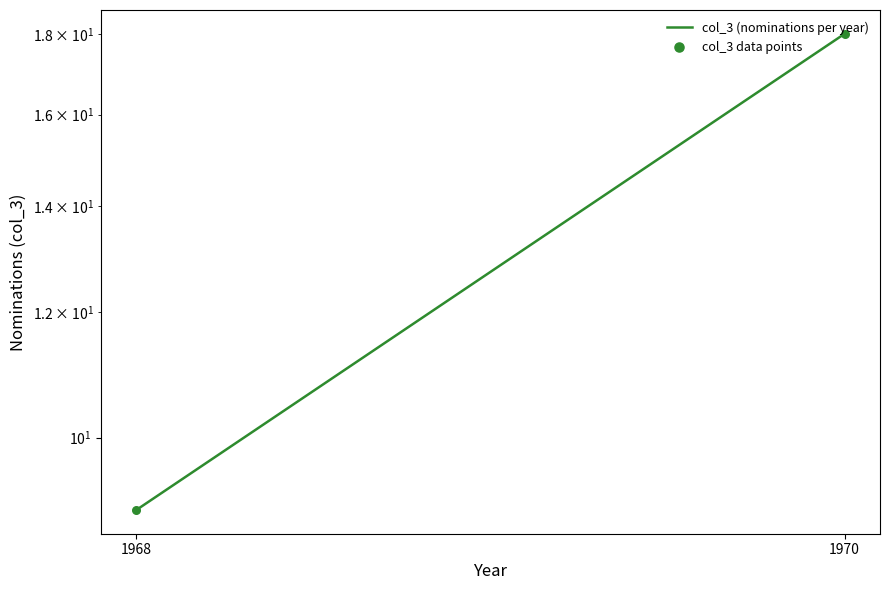

Which series has the largest total across all categories?

col_3 (nominations per year)